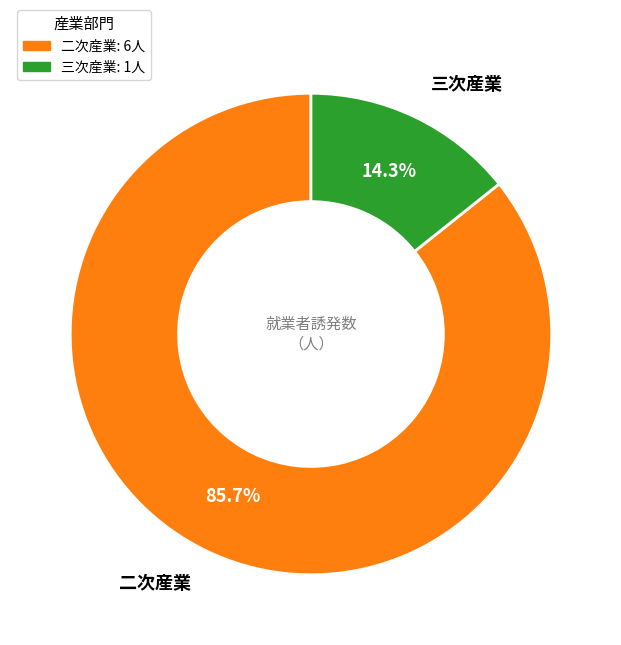

How many segments does this pie chart have?

2